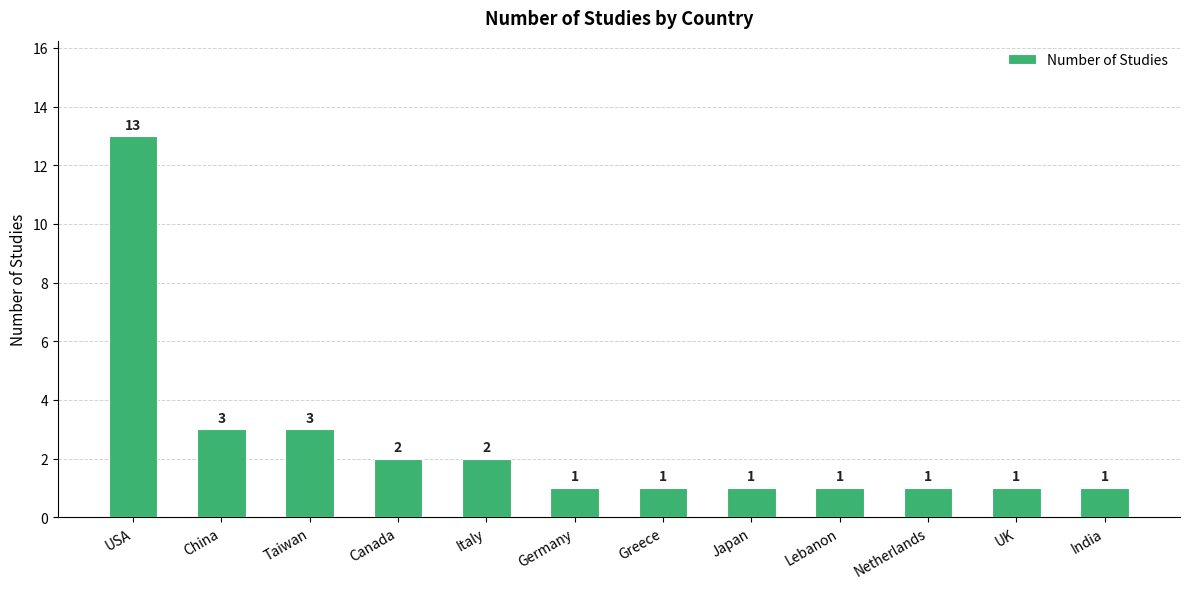

What is the greatest value displayed?

13